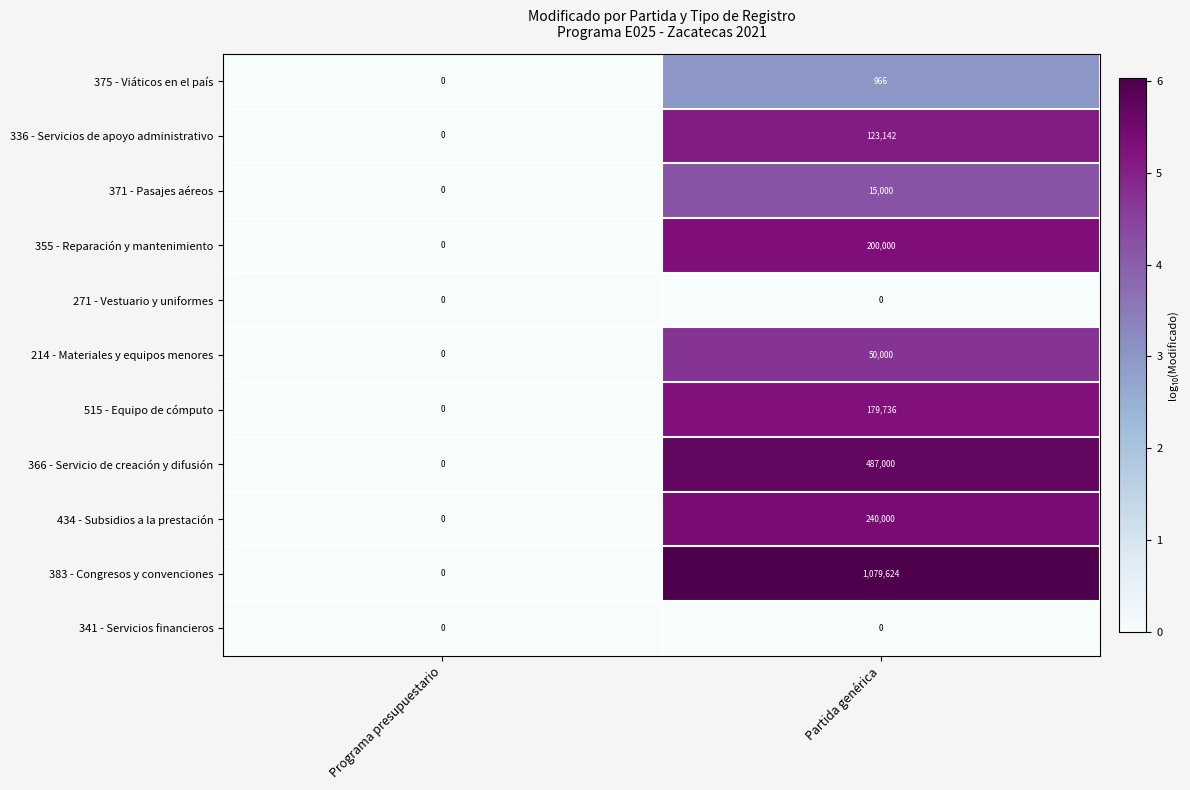

True or false: 336 - Servicios de apoyo administrativo has a value of 123142 at Partida genérica.

True